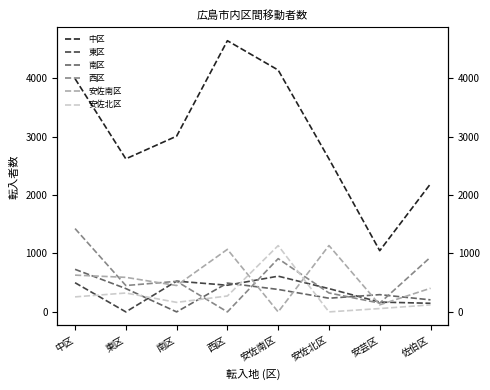

What is the difference between the maximum and minimum values in the 西区 series?

1425